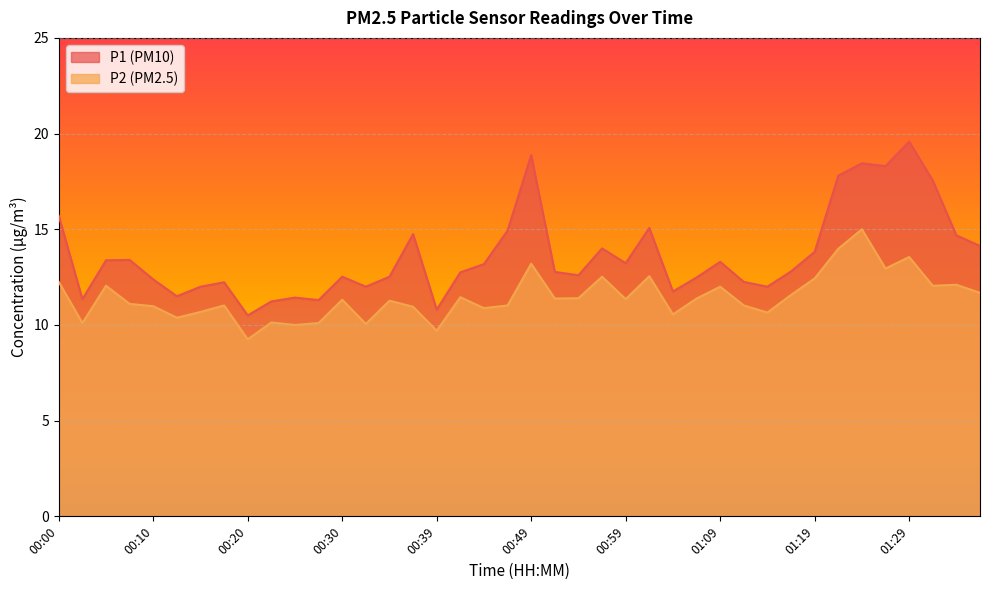

Is the value of P2 at 01:21 greater than the value of P1 at 00:42?

Yes